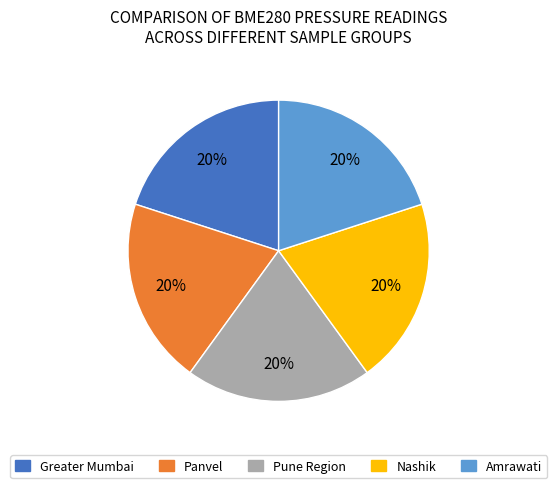

Does any single category account for the majority?

No